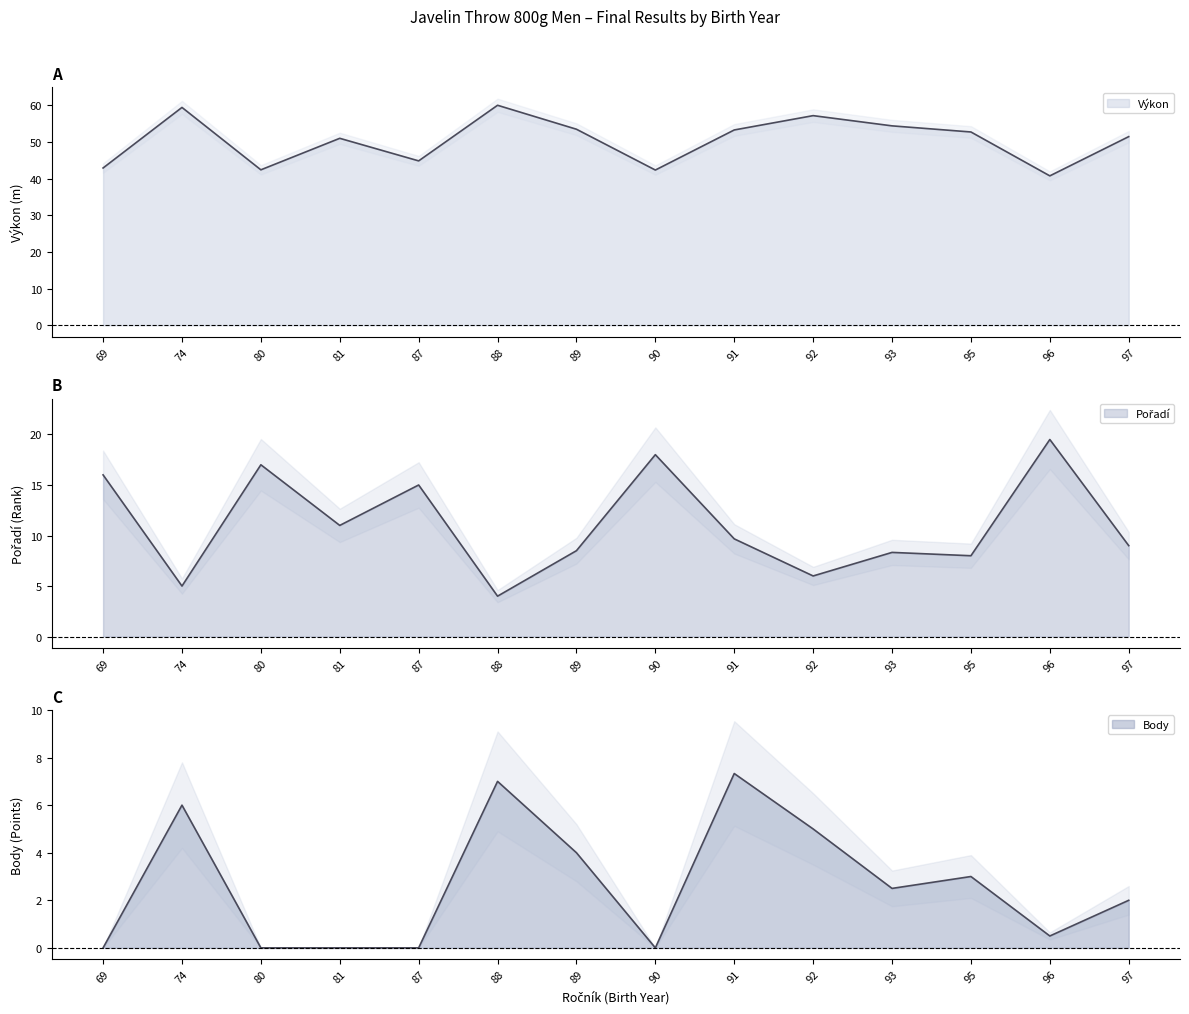

What is the maximum value for Výkon?

60.1